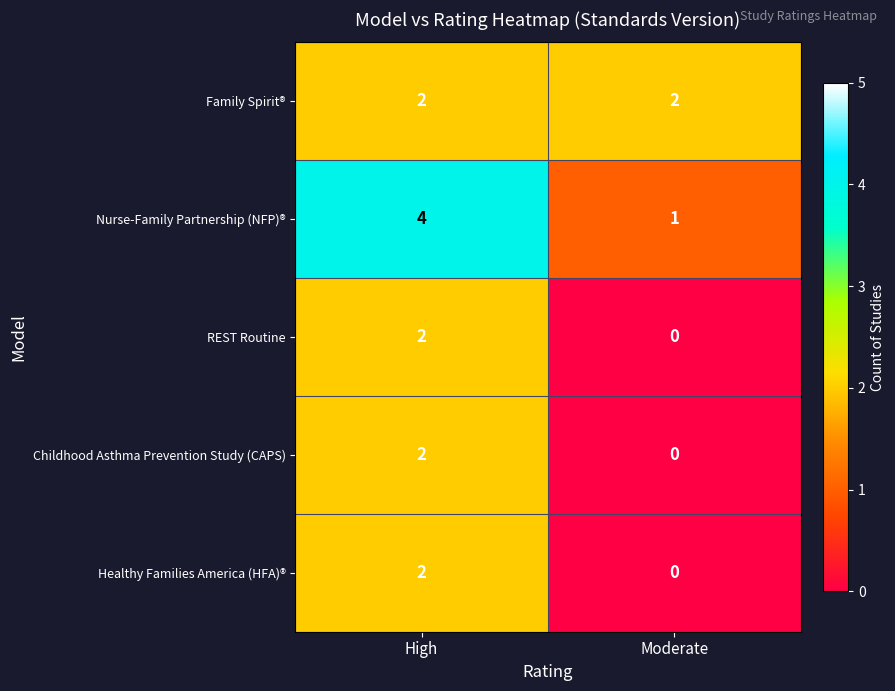

Rank the categories by Nurse-Family Partnership (NFP)® value from lowest to highest.

Moderate, High